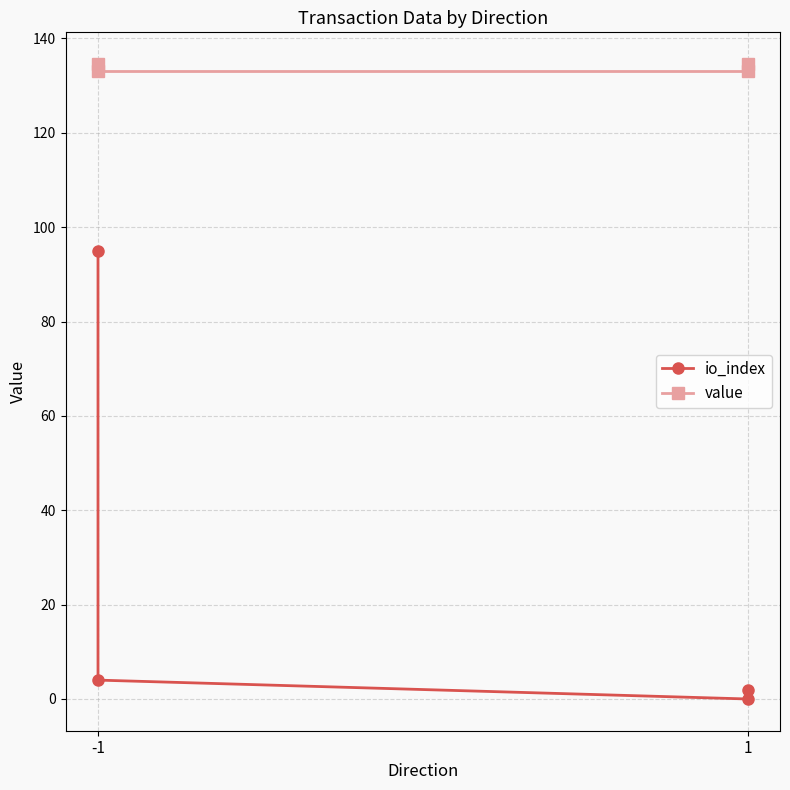

True or false: io_index and value intersect in this chart.

False